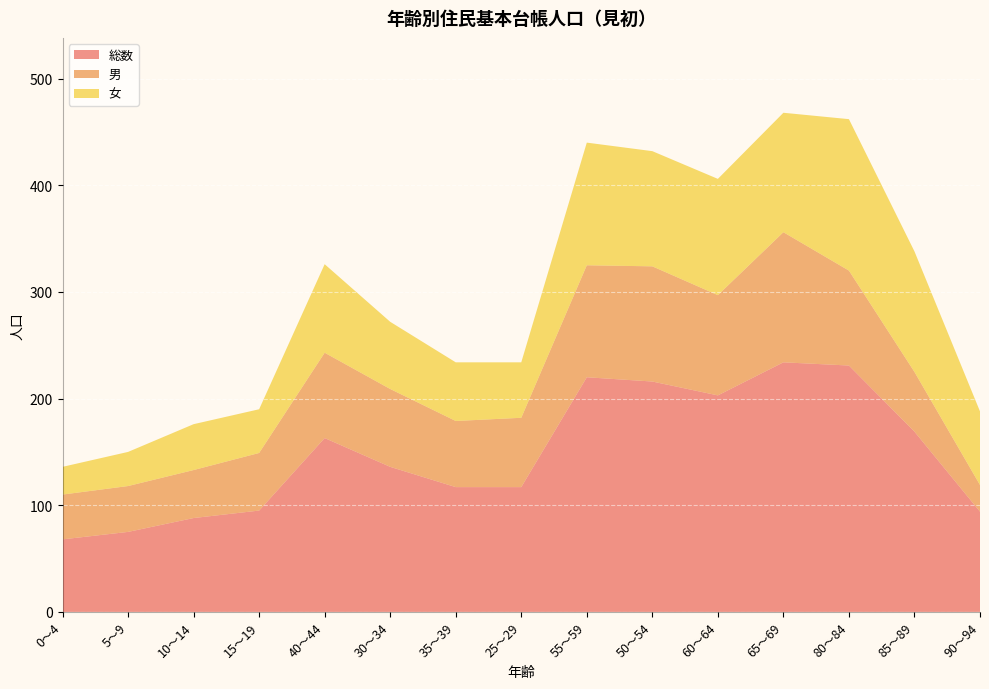

Reading right to left, transcribe all the data shown in this chart.

総数: 90～94=94	85～89=169	80～84=231	65～69=234	60～64=203	50～54=216	55～59=220	25～29=117	35～39=117	30～34=136	40～44=163	15～19=95	10～14=88	5～9=75	0～4=68
男: 90～94=25	85～89=56	80～84=89	65～69=122	60～64=94	50～54=108	55～59=105	25～29=65	35～39=62	30～34=73	40～44=80	15～19=54	10～14=45	5～9=43	0～4=42
女: 90～94=69	85～89=113	80～84=142	65～69=112	60～64=109	50～54=108	55～59=115	25～29=52	35～39=55	30～34=63	40～44=83	15～19=41	10～14=43	5～9=32	0～4=26